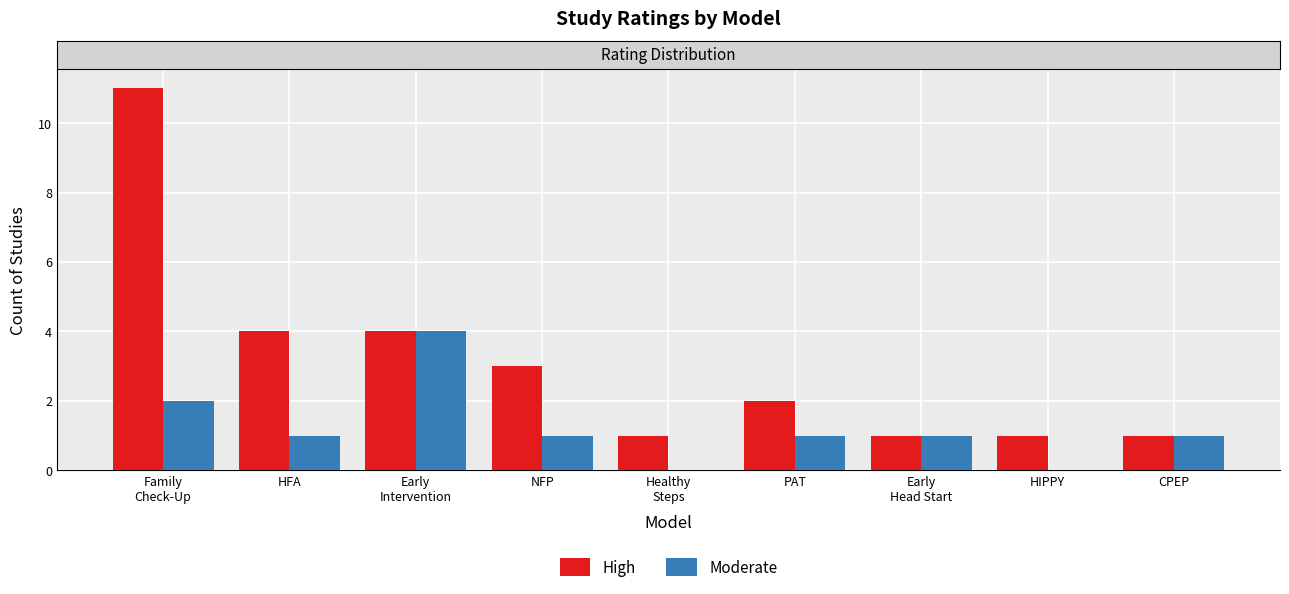

True or false: Moderate has a value of -2 at HIPPY.

False